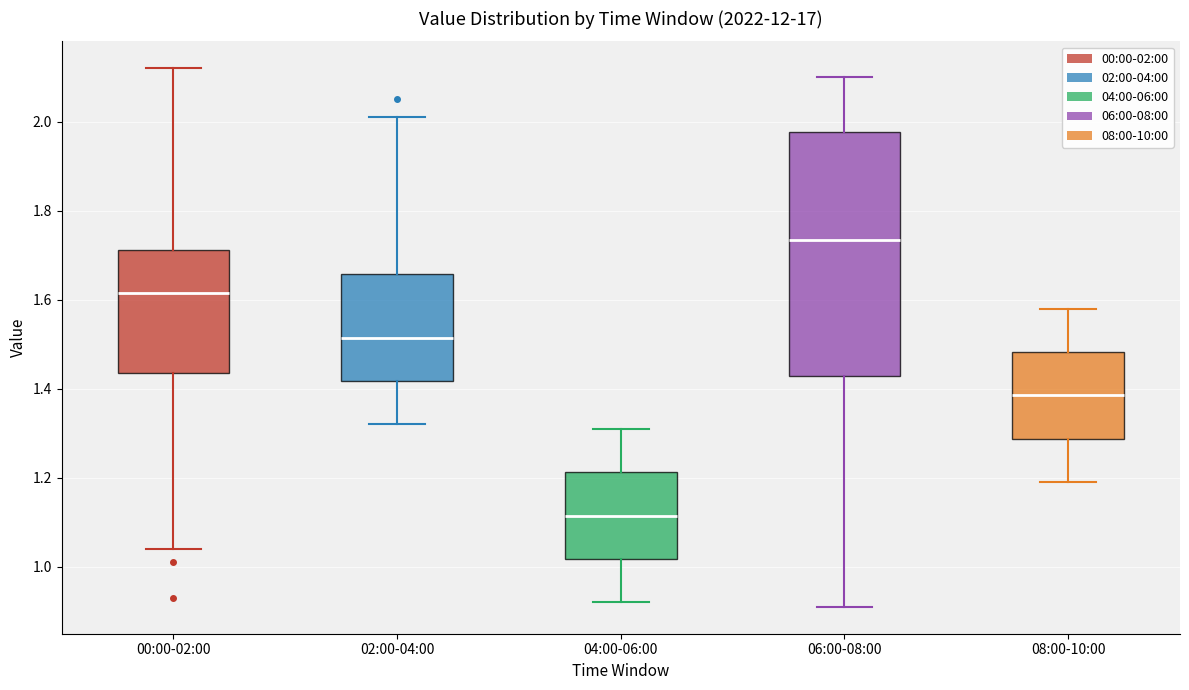

Comparing the boxes themselves (not the whiskers), which one is the tallest?

06:00-08:00